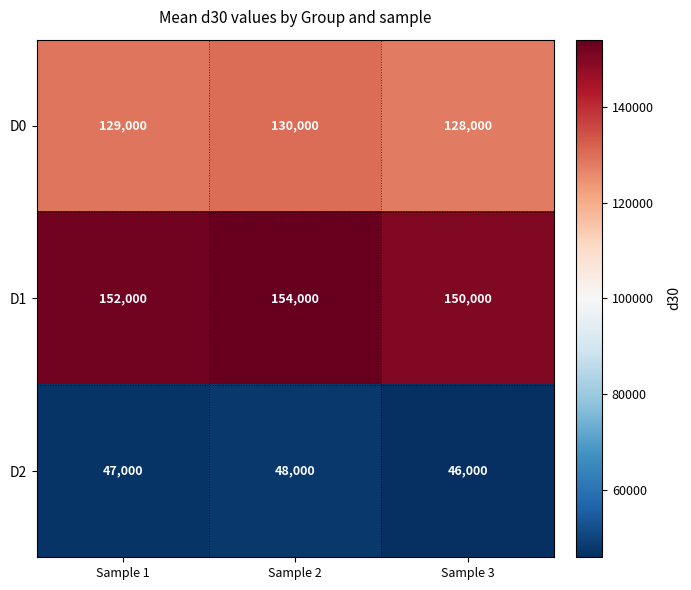

Read the D1 value at Sample 3, to the nearest 100.

150000